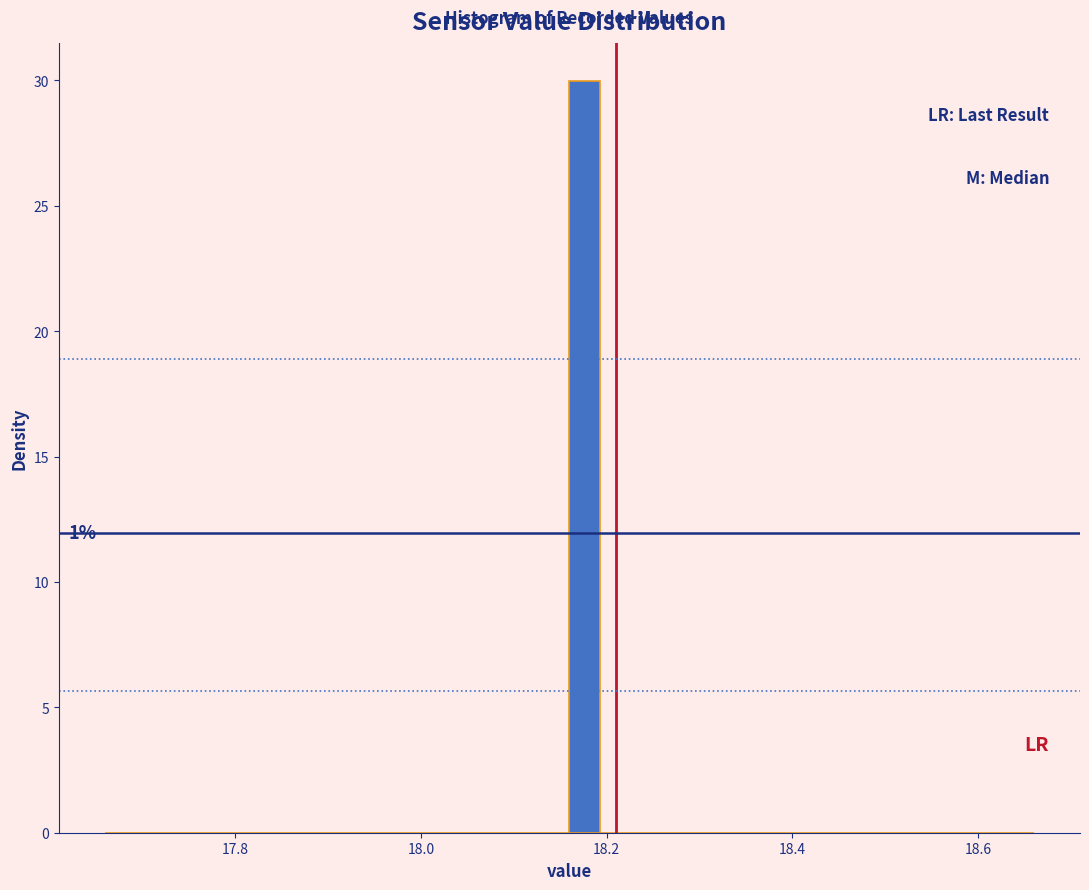

Around what value on the x-axis is the tallest bar? Give the approximate position of its centre, as read against the axis.

18.18